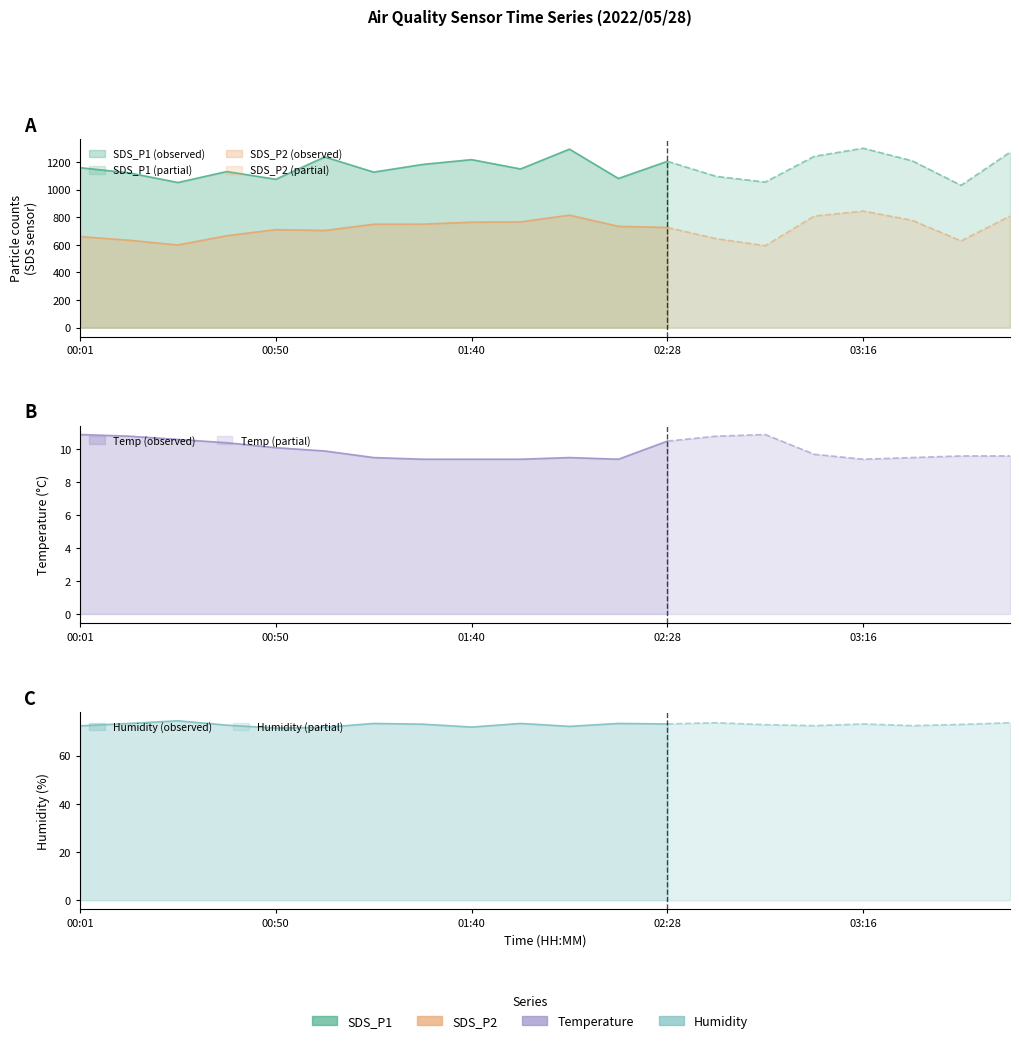

What is the label of the 17th point from the left?

03:16